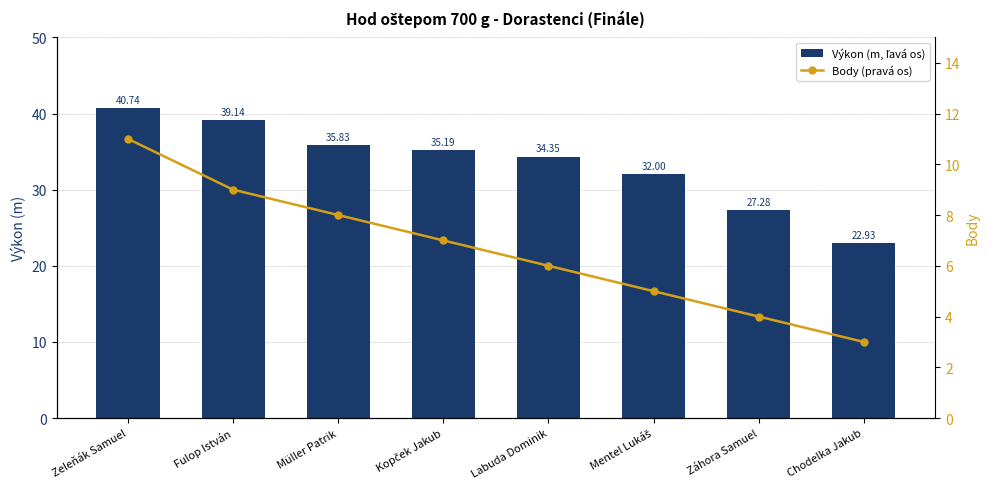

What are all the series names shown in the legend?

Výkon (m, ľavá os), Body (pravá os)